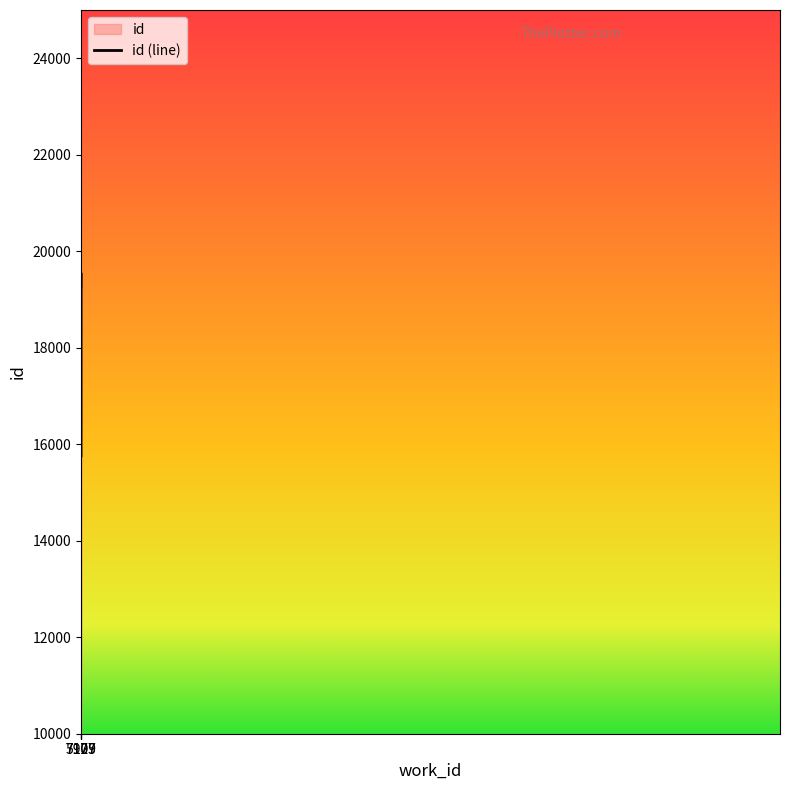

What is the change in value from 7107 to 7175?

+267